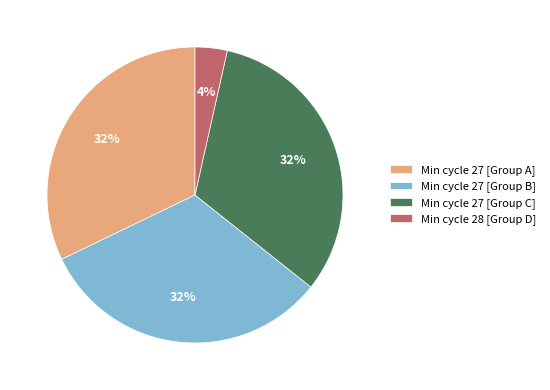

Does Min cycle 27 [Group A] account for over 50% of the chart?

No